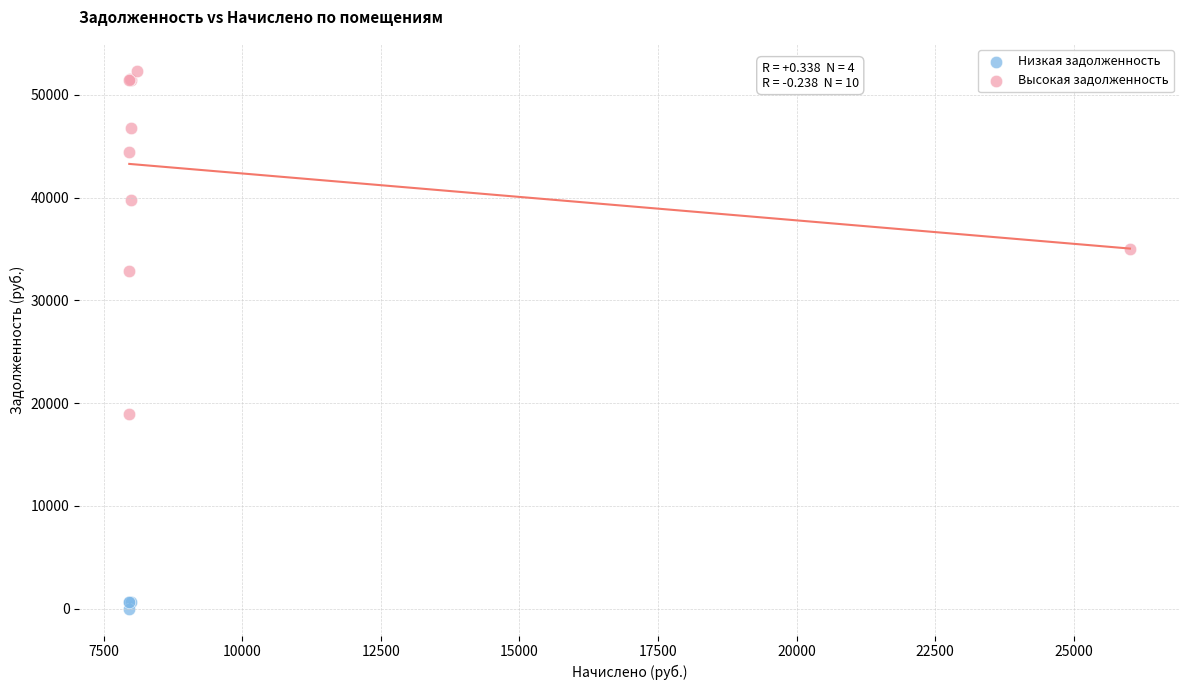

Which series contains the lowest Y value?

Низкая задолженность